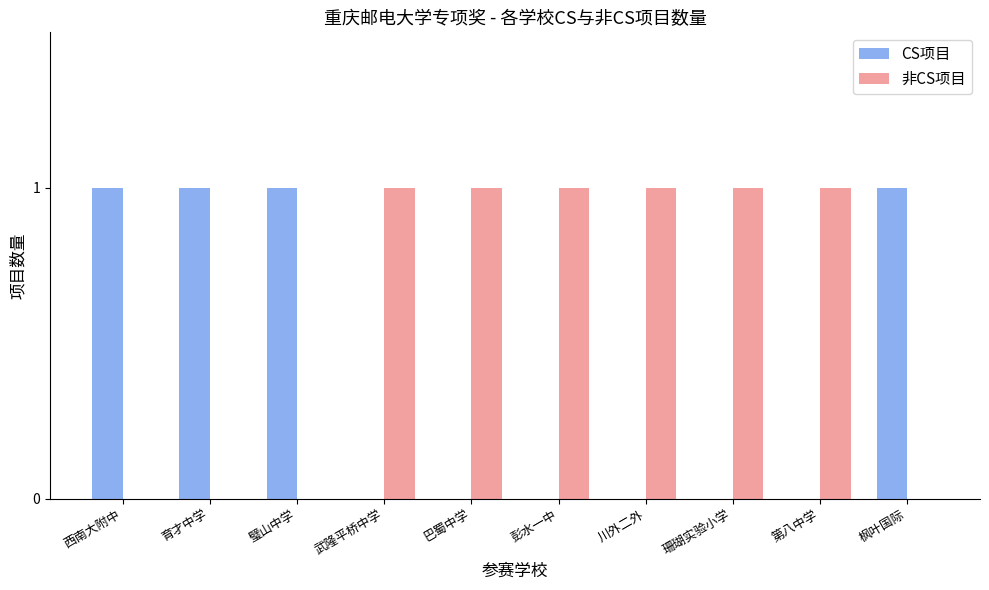

Which series has the largest total across all categories?

非CS项目